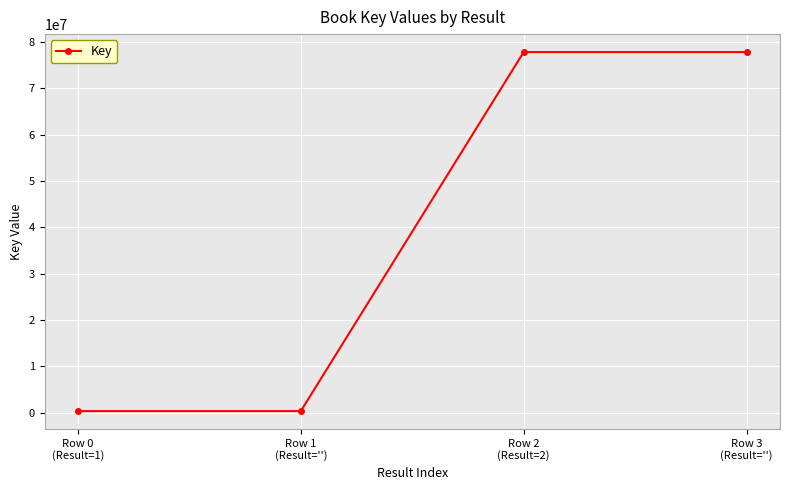

What is the difference between the second highest and second lowest values?

77530800